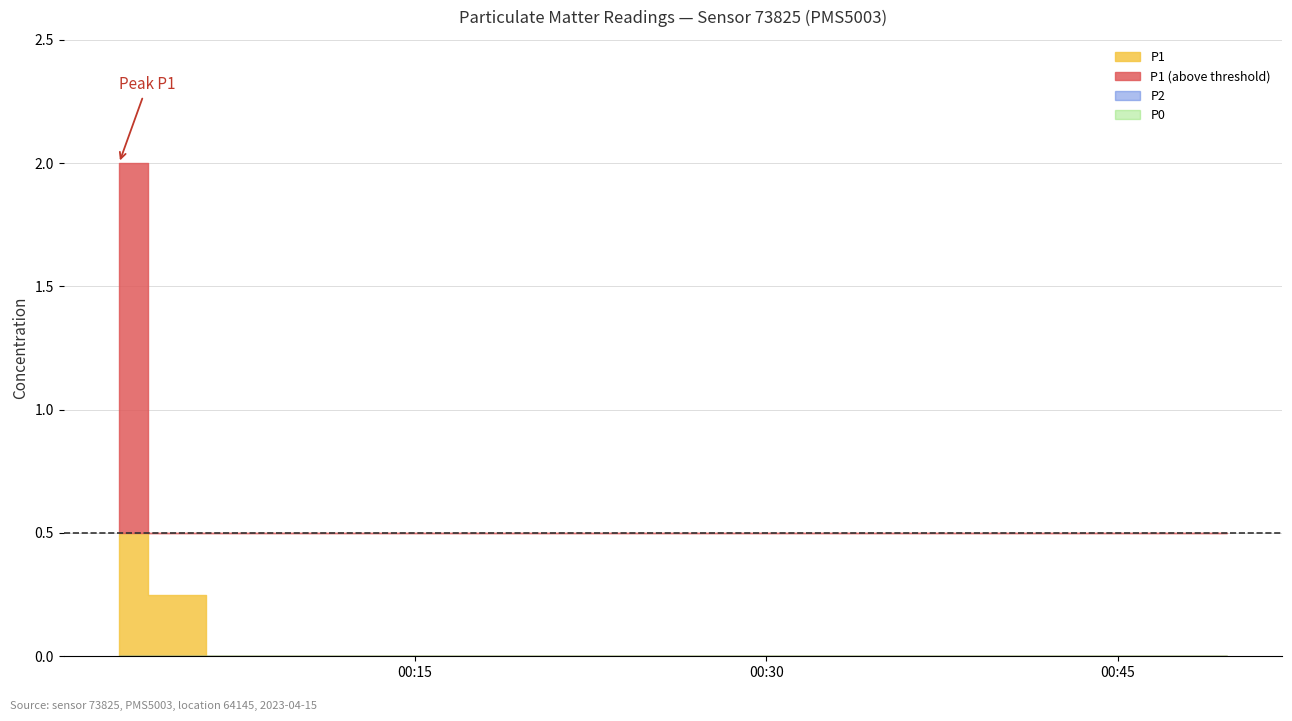

What position from the right is 2023-04-15T00:07:18?

18